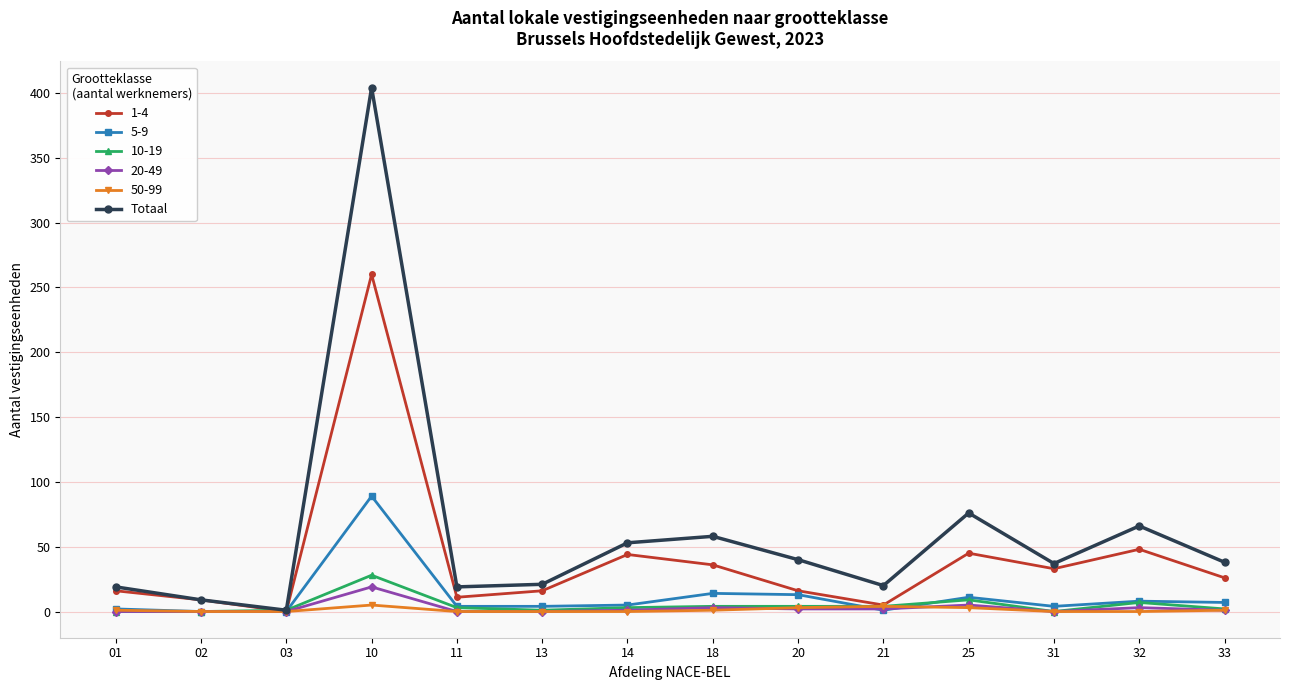

What is the greatest value displayed?

404